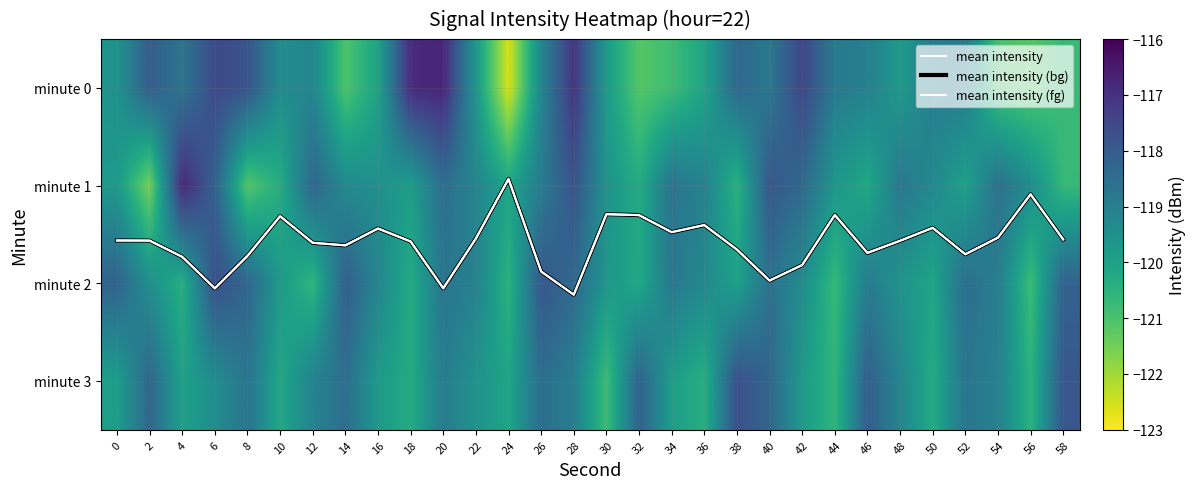

At which category is the sum across all series the highest?

28